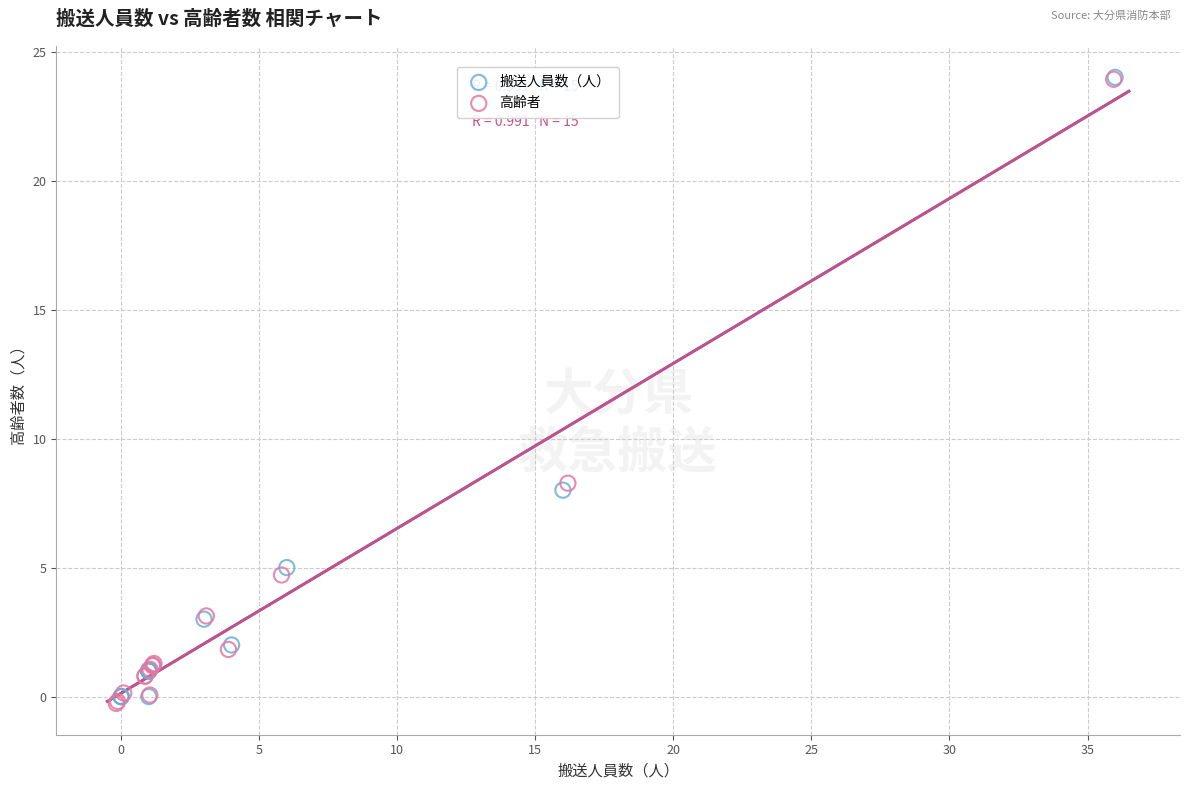

Which series reaches the minimum Y coordinate?

高齢者